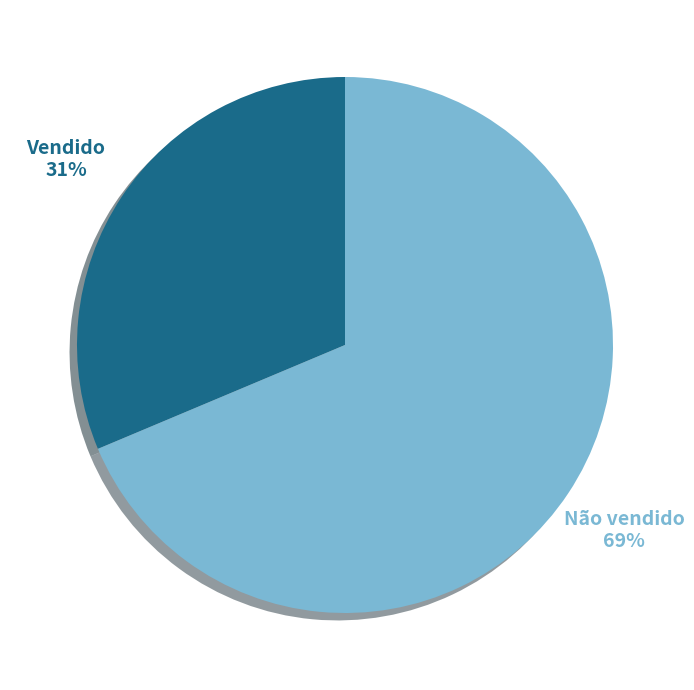

Which category has the smallest portion of the pie?

Vendido